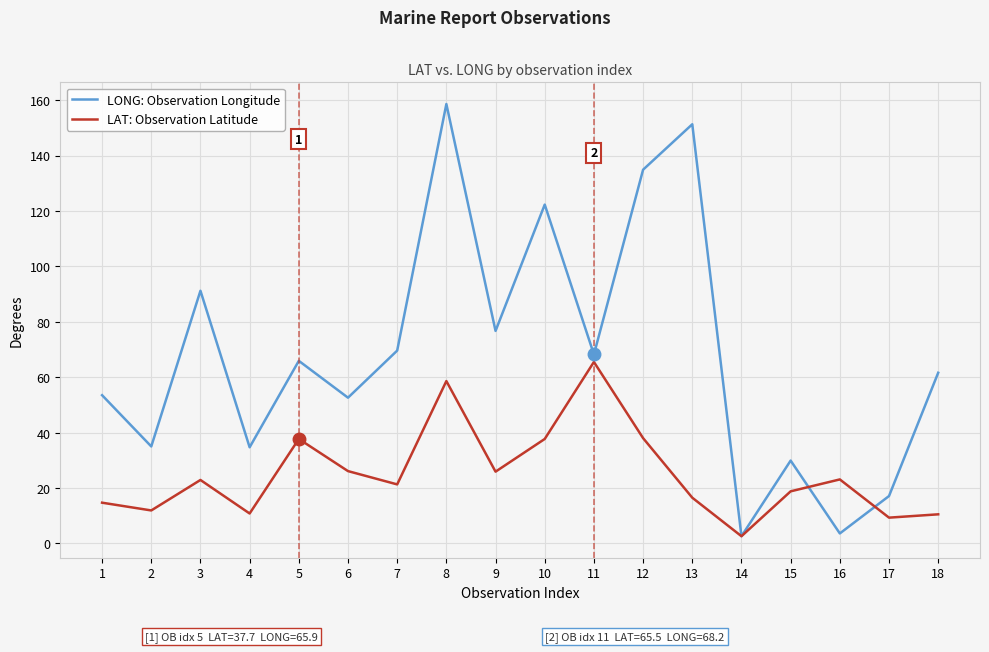

After their last crossing, which series has the higher values: LAT: Observation Latitude or LONG: Observation Longitude?

LONG: Observation Longitude